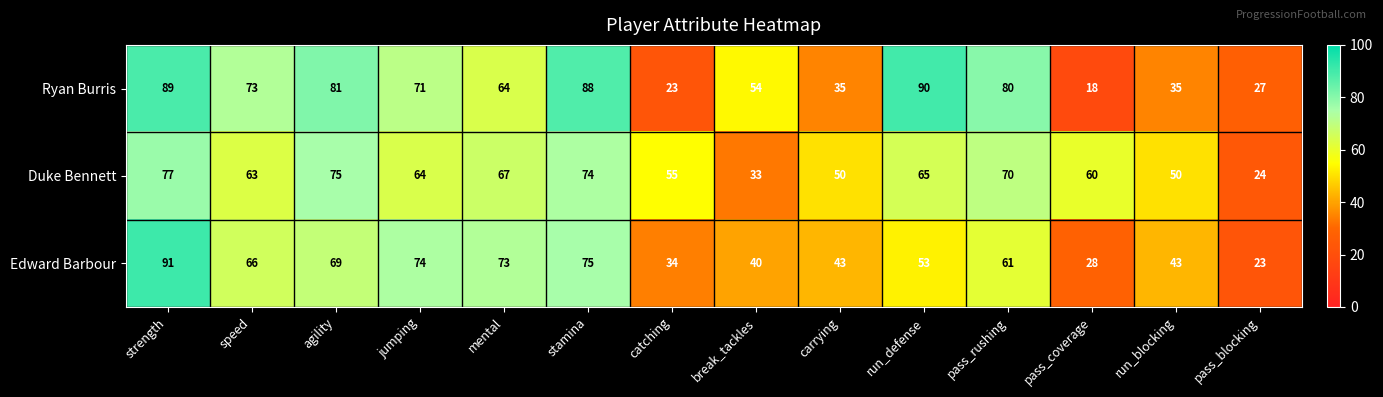

Rank the series by their maximum value, from lowest to highest.

Duke Bennett, Ryan Burris, Edward Barbour